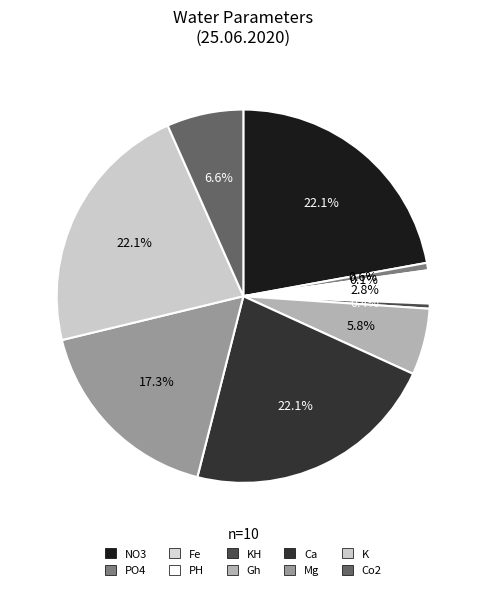

True or false: PH accounts for 1% of the total.

False